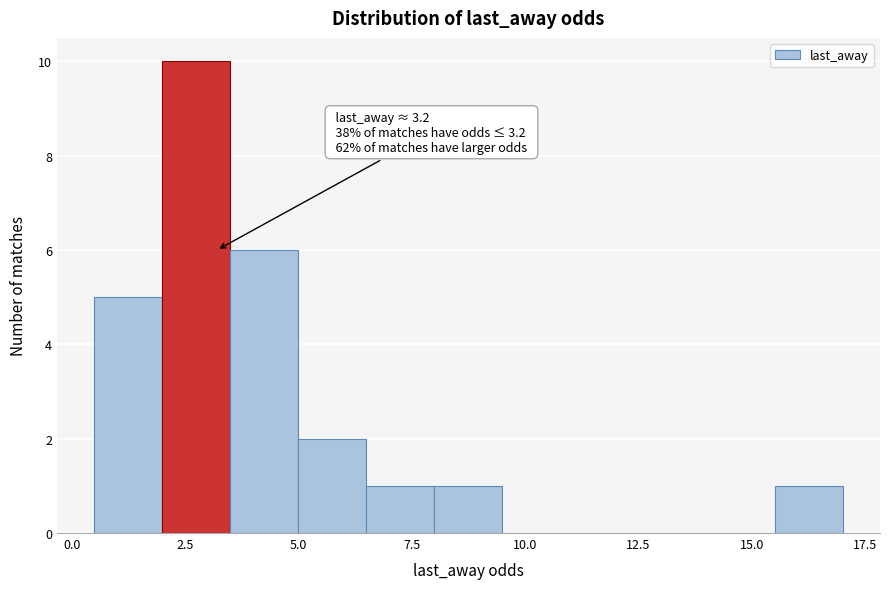

Read against the x-axis, roughly where is the centre of the tallest bar?

3.0